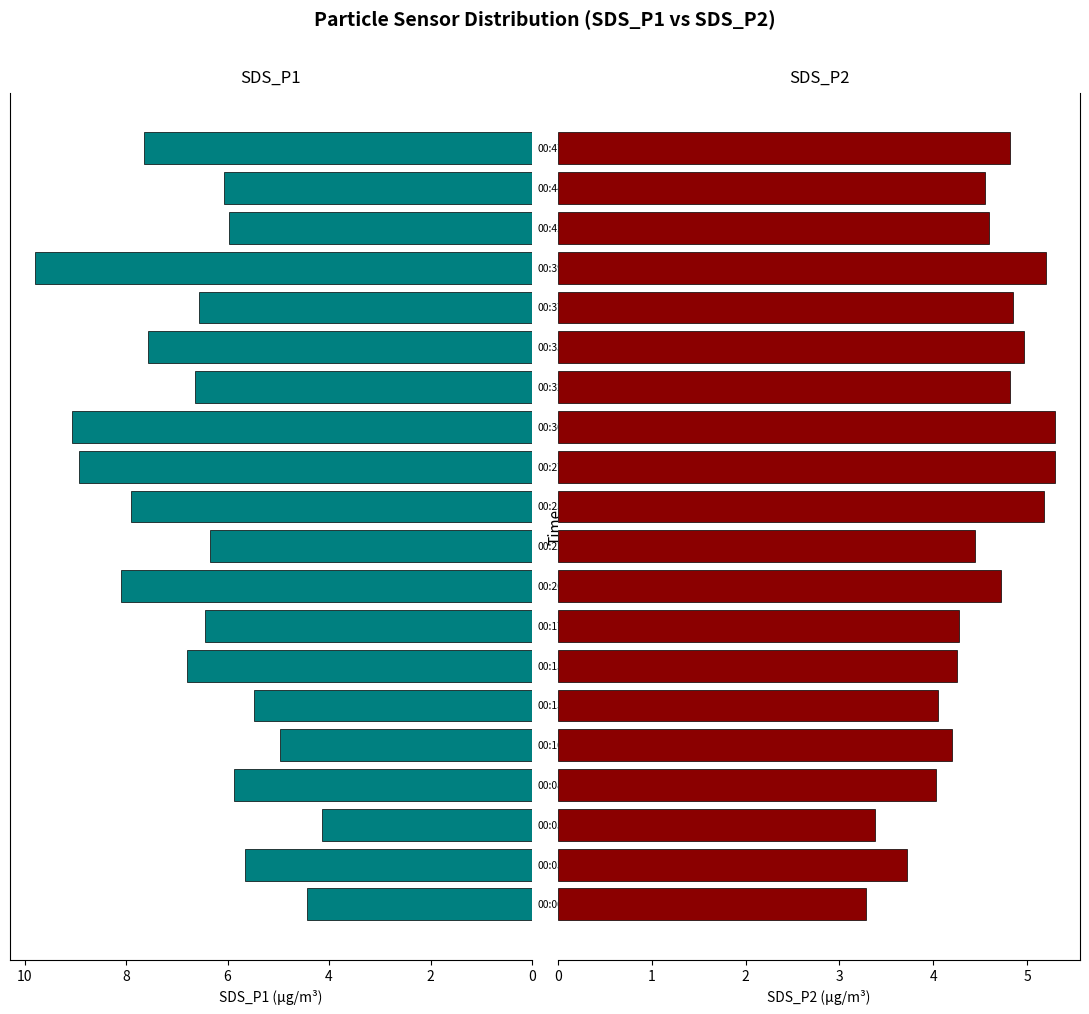

How many groups of bars are there?

20